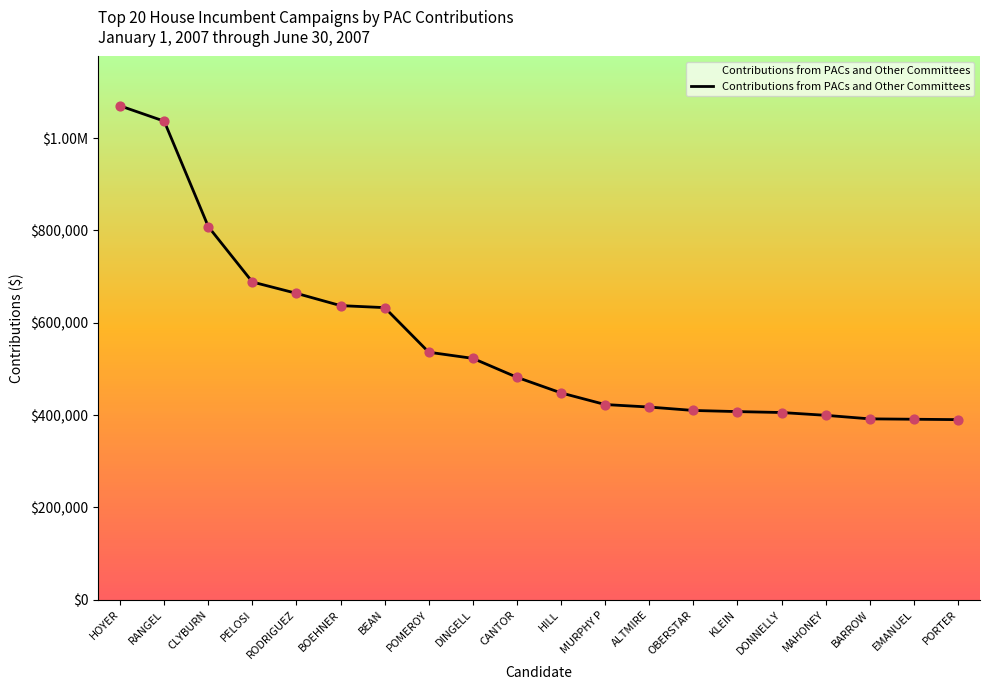

What is the change in value from PELOSI to OBERSTAR?

-278376.1